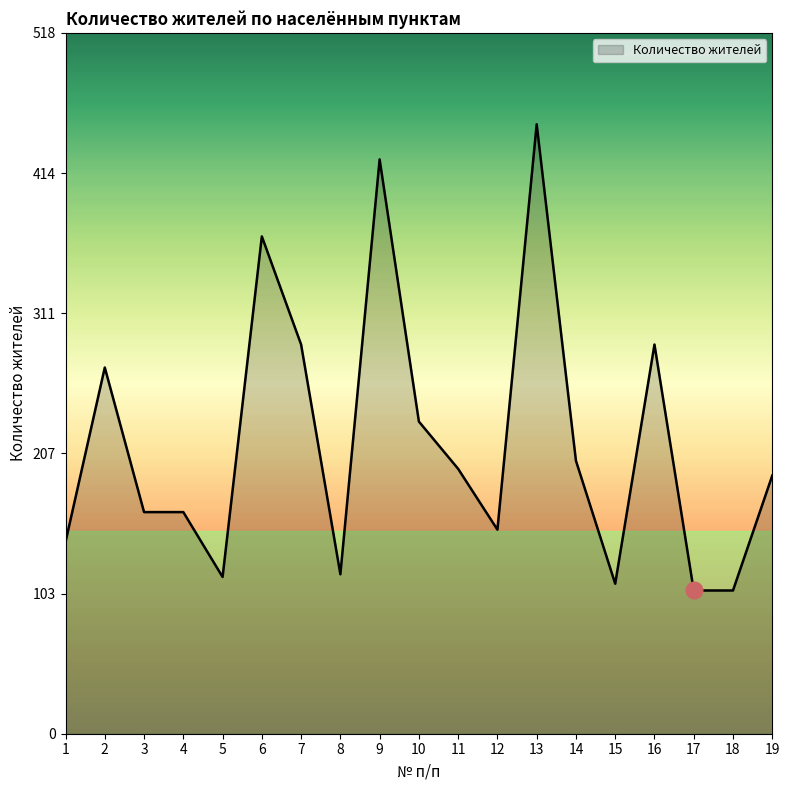

What is the average value?

215